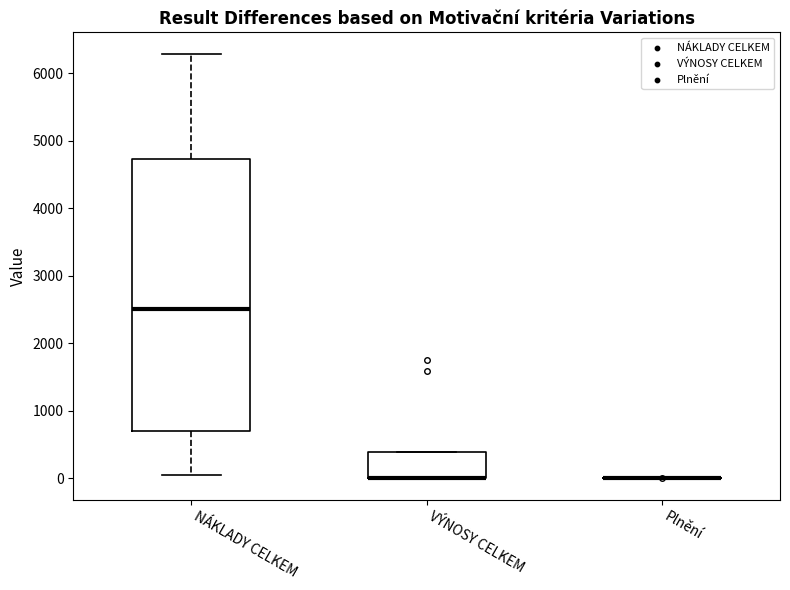

Reading left to right, read every box against the y-axis: the position of its median line, the range the box covers, and the ends of its whiskers. The values are not printed on the chart, so give them approximately, as read against the axis.

NÁKLADY CELKEM: median 2500, box 700 to 4700, whiskers 100 to 6300
VÝNOSY CELKEM: median 0 (drawn on the box's lower edge), box 0 to 400, whiskers 0 to 400
Plnění: box collapsed to a line at 0, whiskers 0 to 0